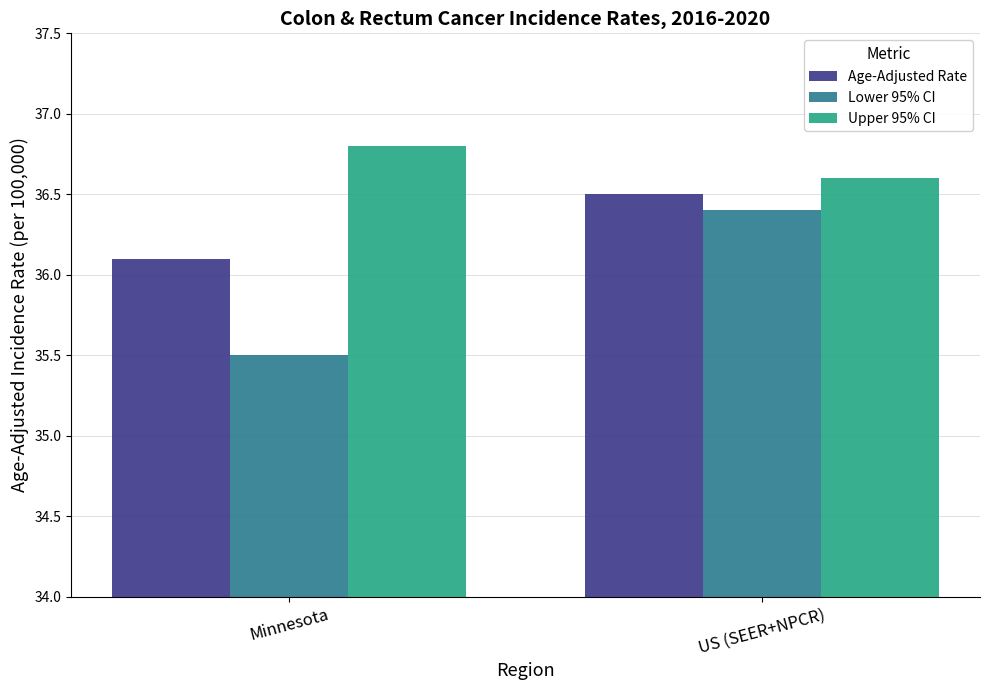

What is the greatest value displayed?

36.8